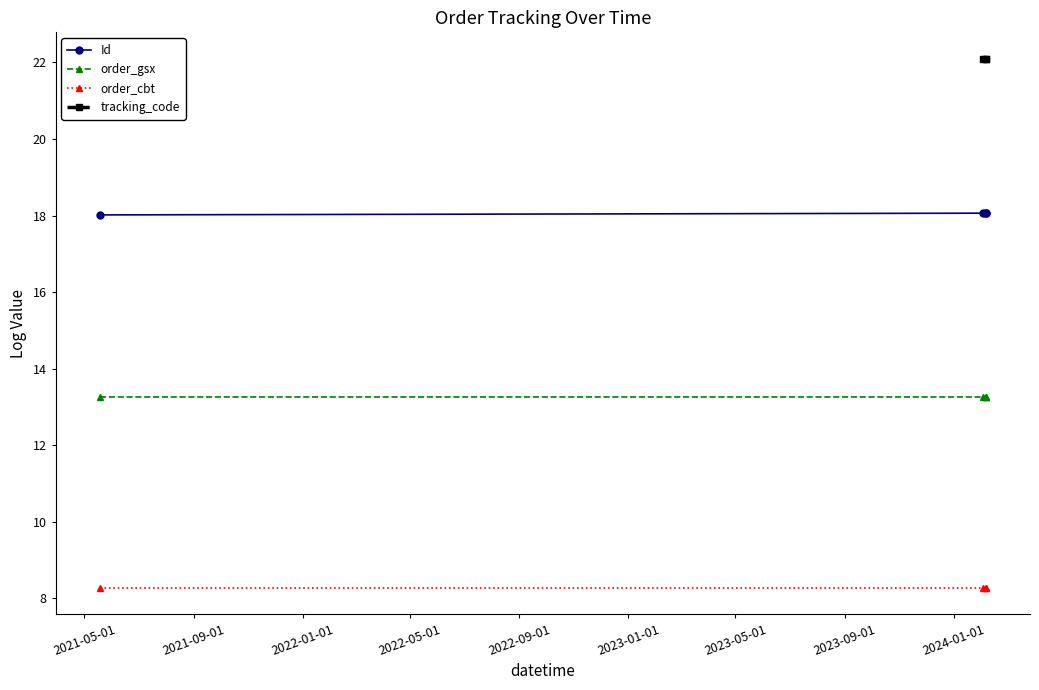

Count the Id values in the range 18 to 19.

4